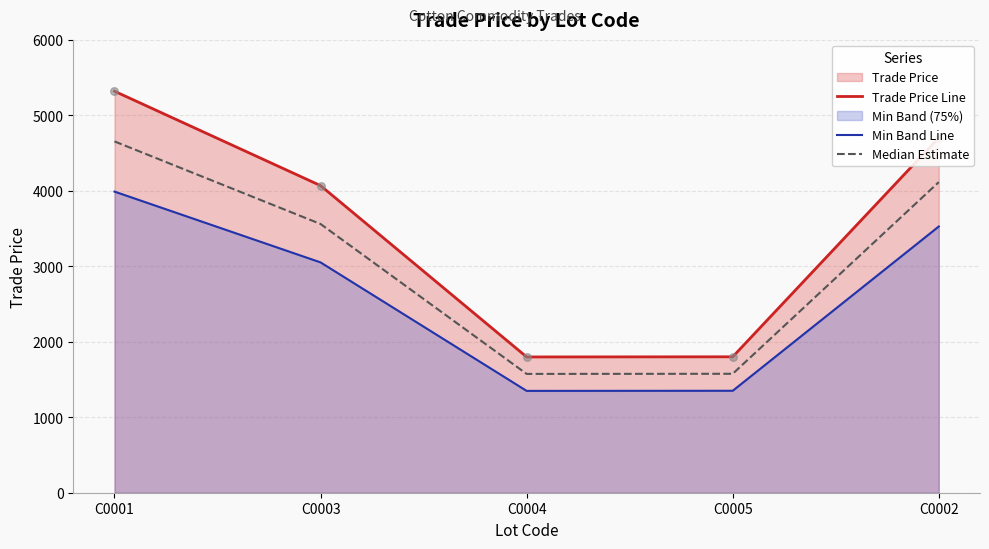

At which category is the sum across all series the highest?

C0001